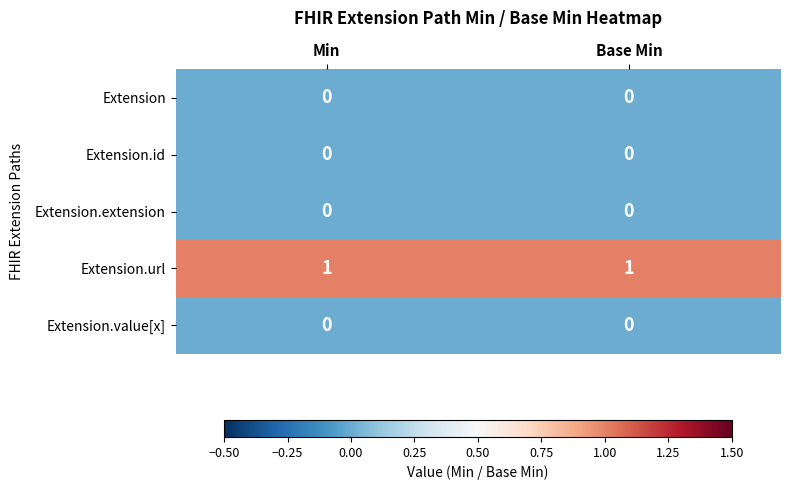

Reading right to left, what are all the values shown in this chart?

Extension: 0	0
Extension.id: 0	0
Extension.extension: 0	0
Extension.url: 1	1
Extension.value[x]: 0	0